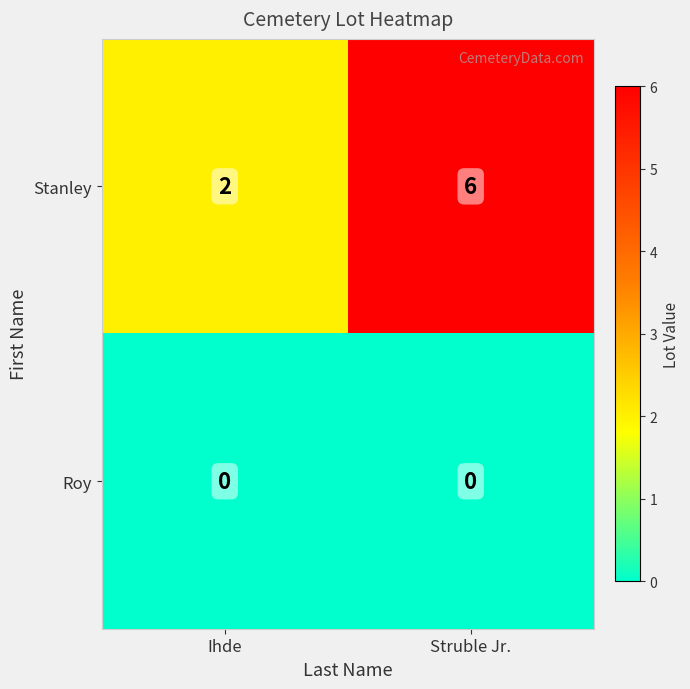

What is the difference between the Stanley values at Struble Jr. and Ihde?

4